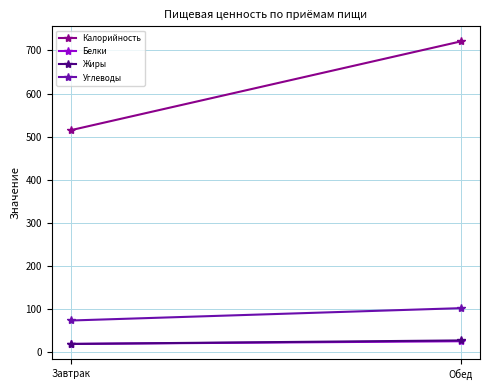

Rank the series at Завтрак from lowest to highest value.

Жиры, Белки, Углеводы, Калорийность